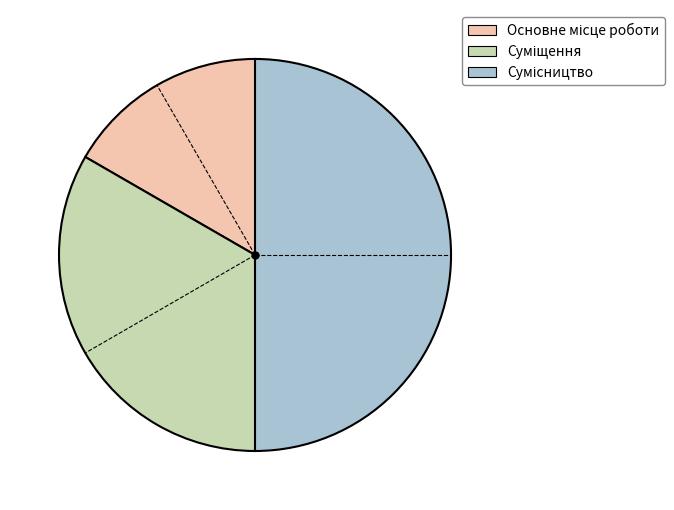

Rank the categories by value from lowest to highest.

Основне місце роботи, Суміщення, Сумісництво